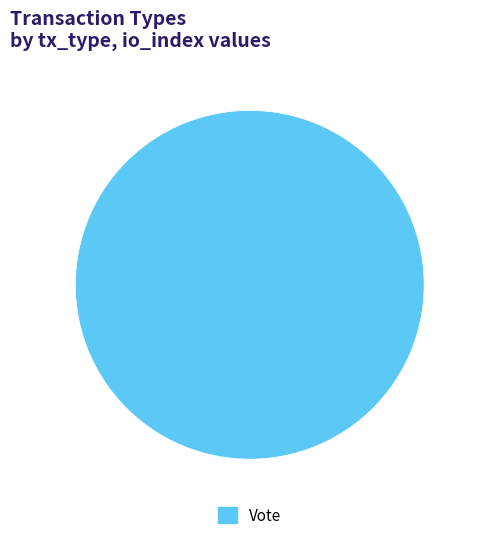

Count the number of slices in the pie.

1